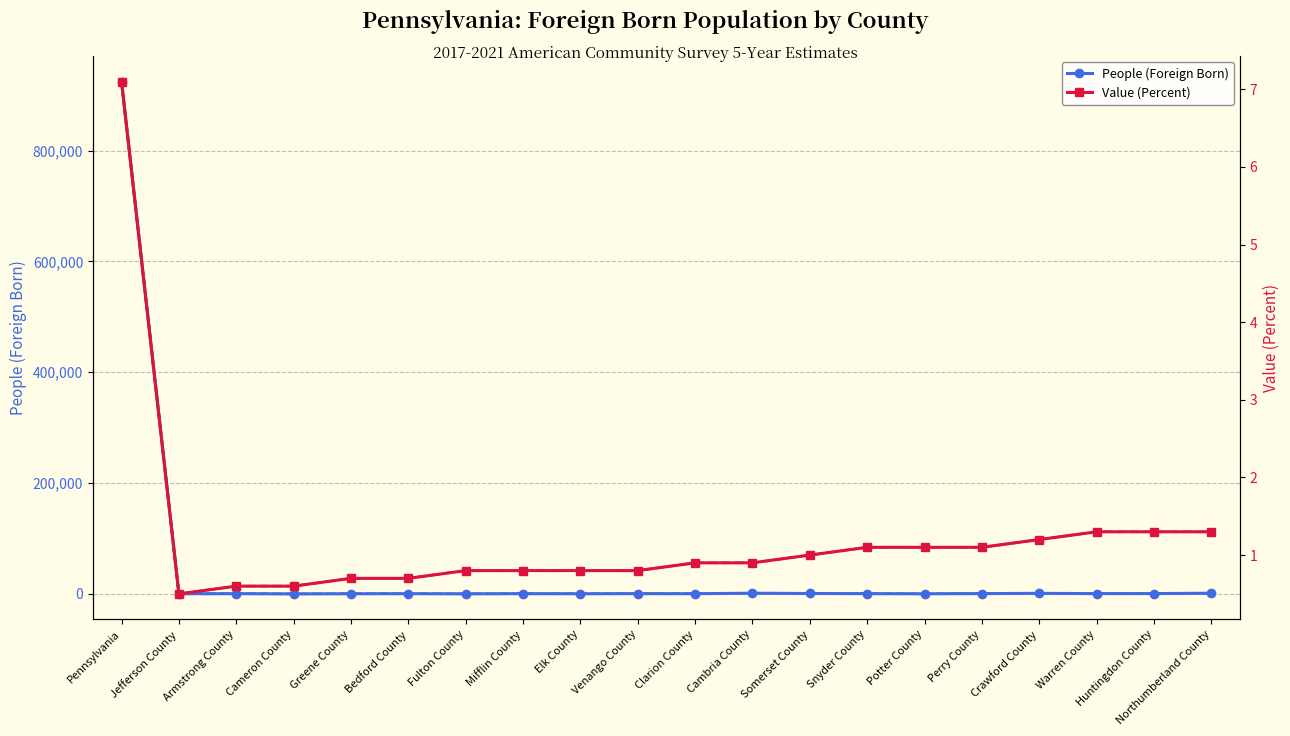

Is this an area chart (filled region under the line)?

No